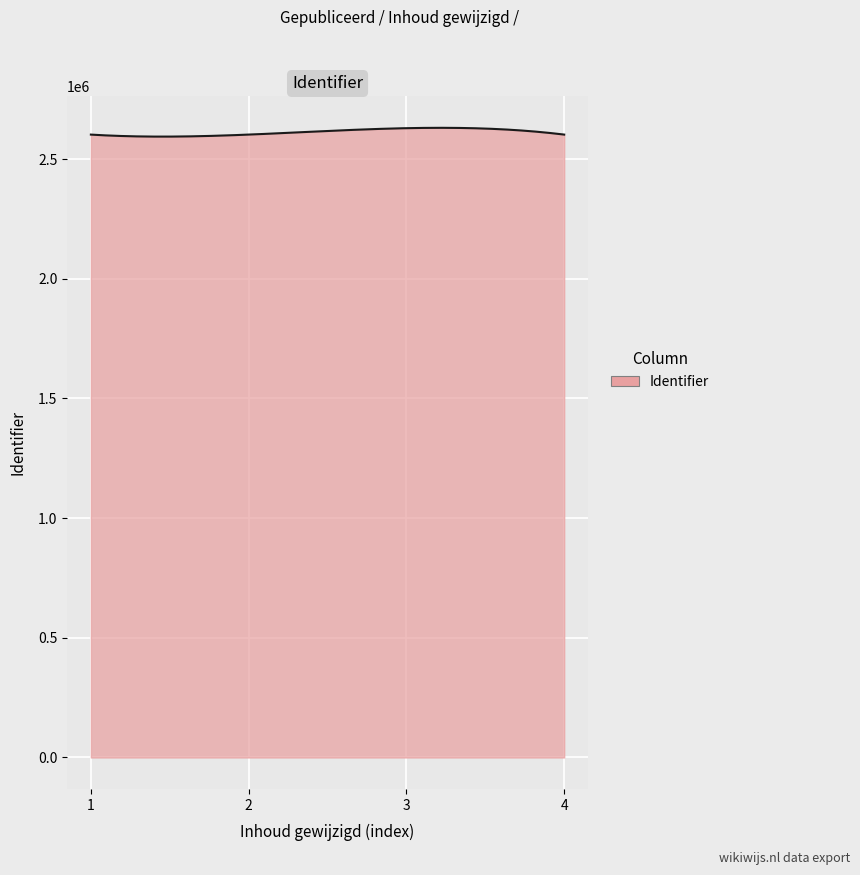

What is the minimum value shown in the chart?

2593518.7